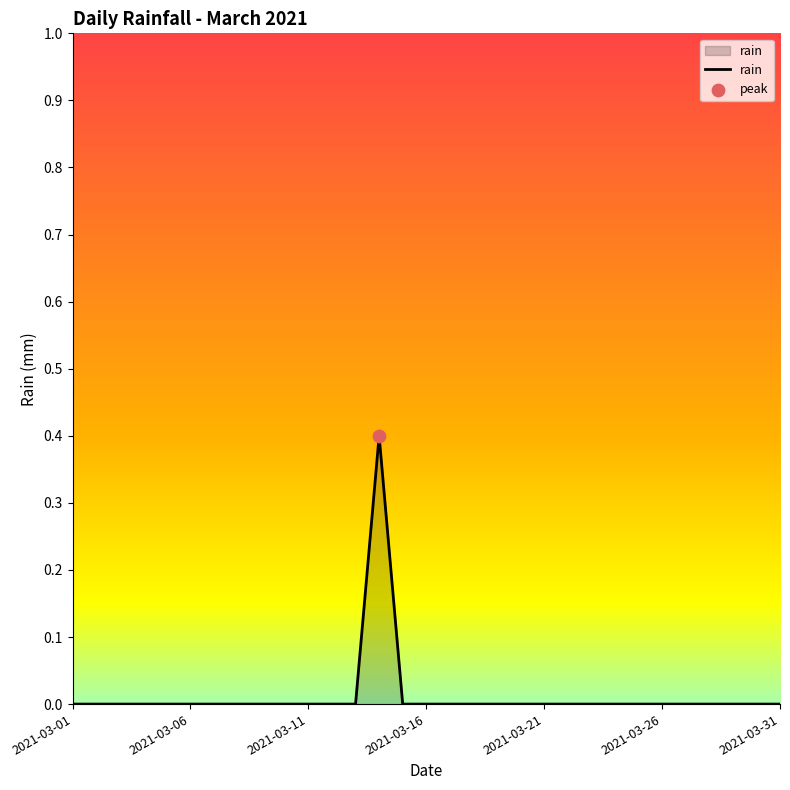

What is the greatest value displayed?

0.4